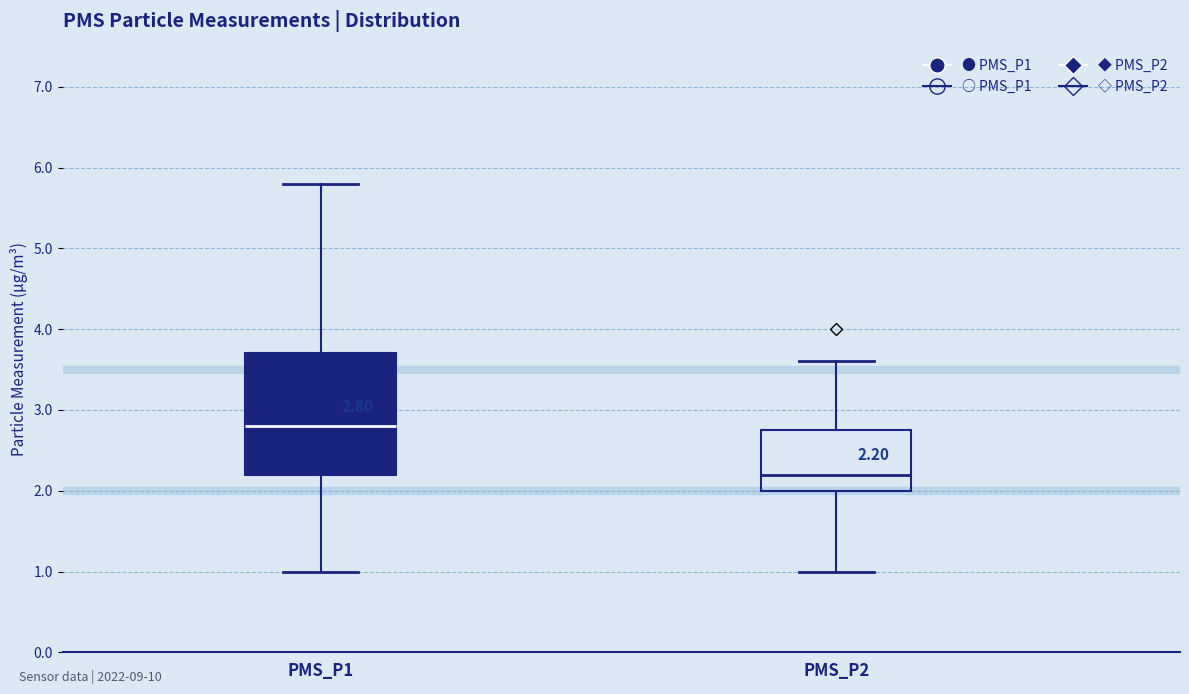

Comparing the boxes themselves (not the whiskers), which one is the tallest?

PMS_P1